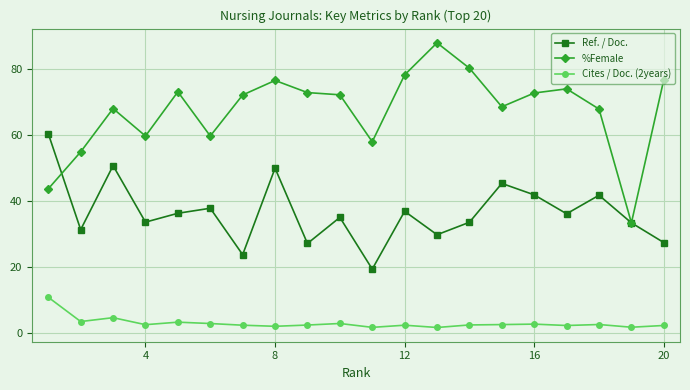

What is the greatest value displayed?

87.8